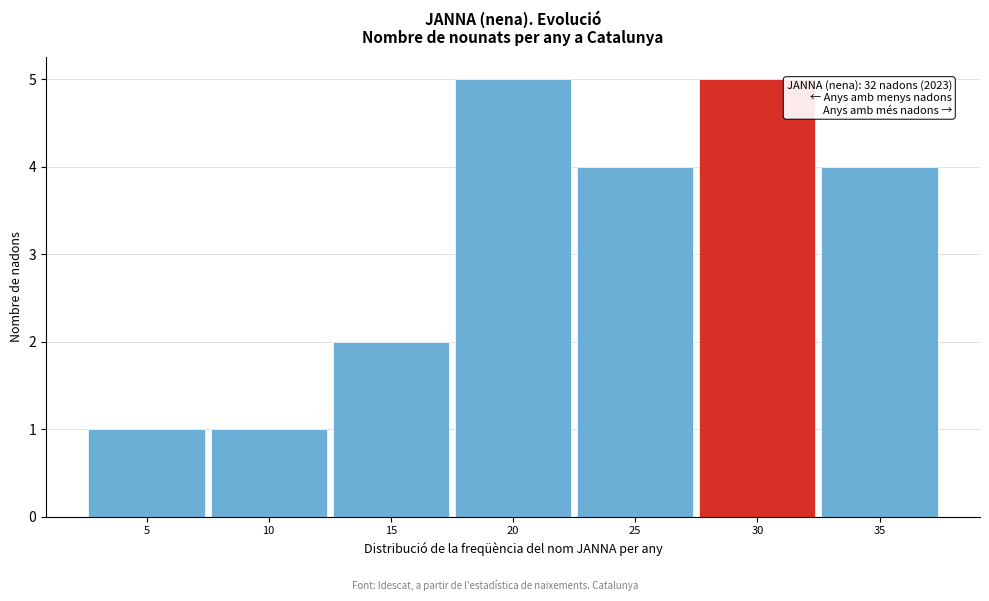

Reading left to right, transcribe all the data shown in this chart.

1	1	2	5	4	5	4